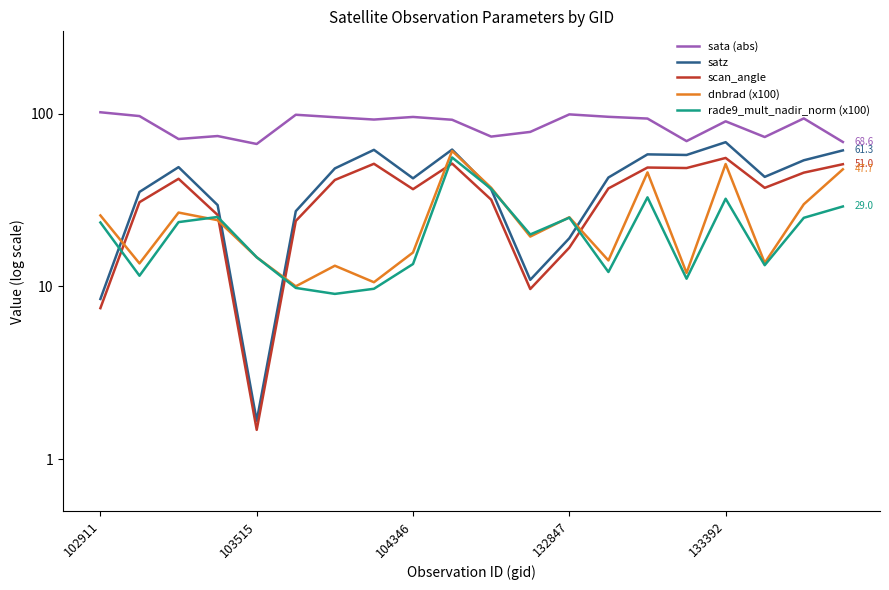

What position from the left is 6?

7